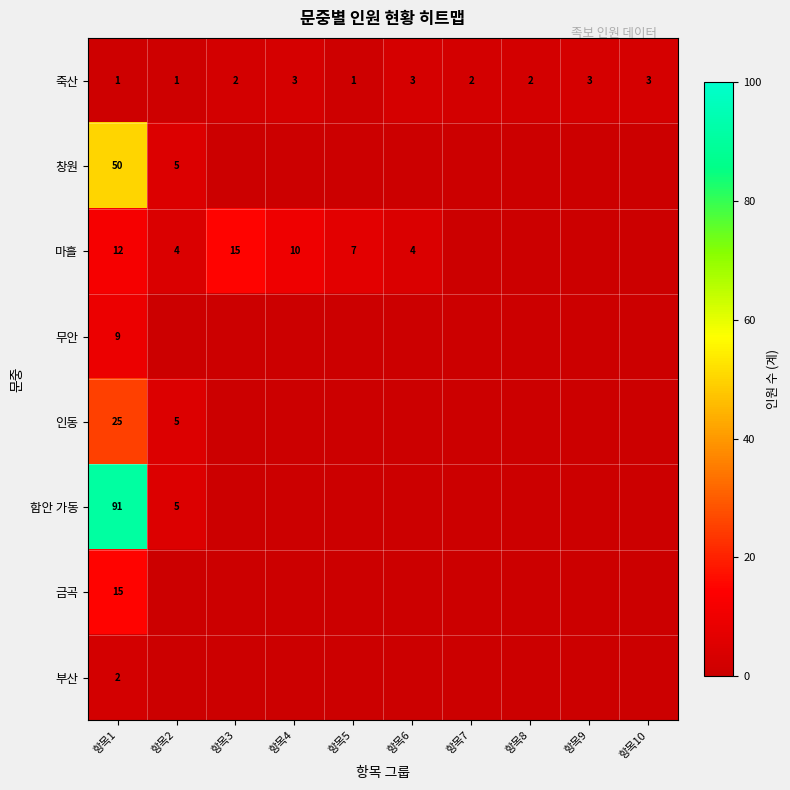

Count the number of categories in the chart.

10